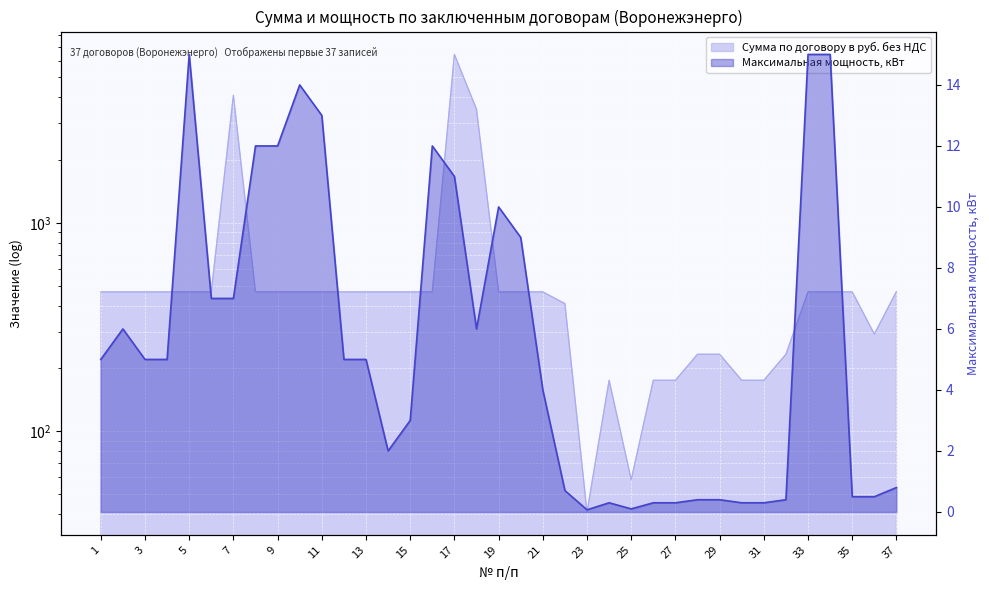

List the series in order of their peak value, highest first.

Сумма по договору в руб. без НДС, Максимальная мощность, кВт